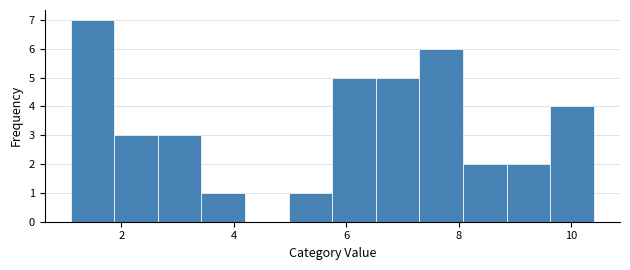

Around what value on the x-axis is the tallest bar? Give the approximate position of its centre, as read against the axis.

1.4